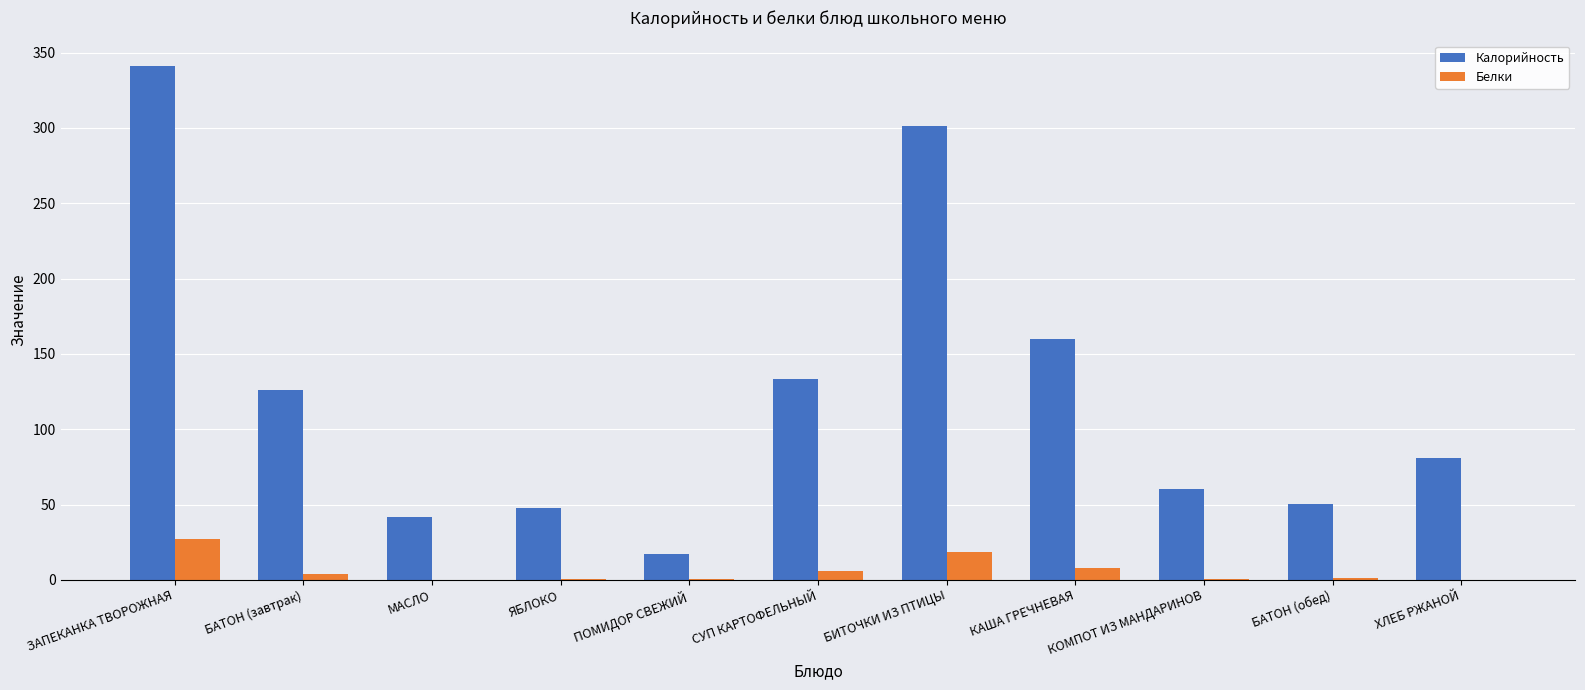

At which category is the sum across all series the highest?

ЗАПЕКАНКА ТВОРОЖНАЯ